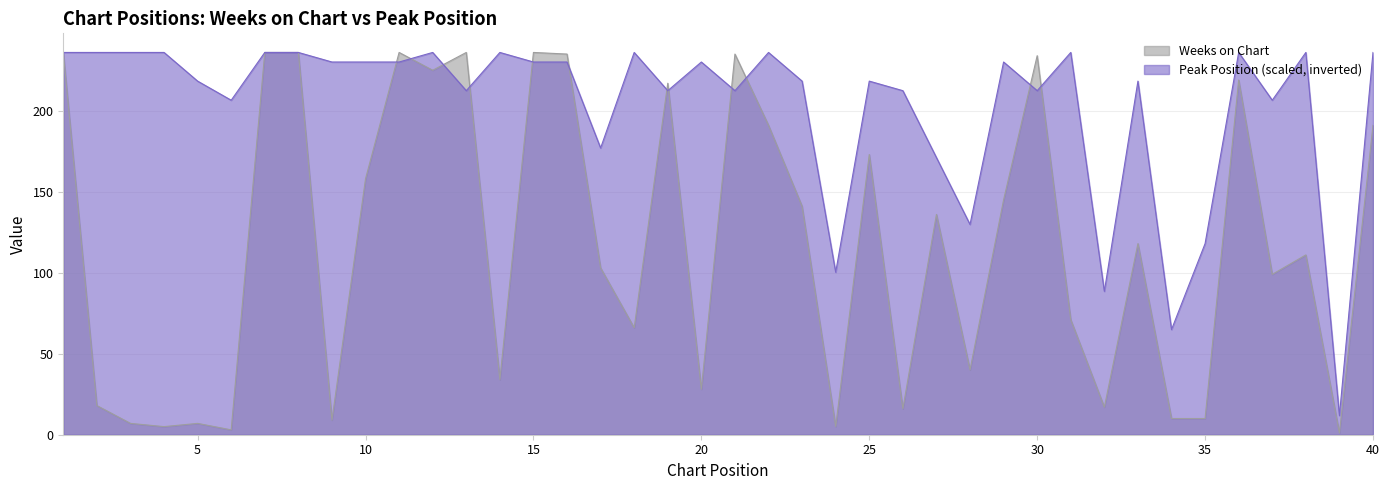

Between 11 and 37, which is larger?

11